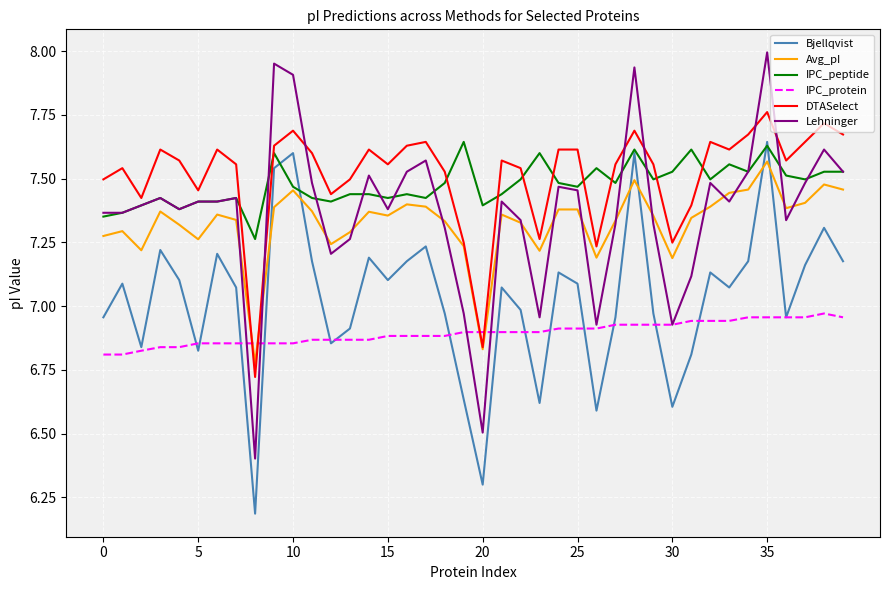

Which series ends up on top after the final intersection of Bjellqvist and Avg_pI?

Avg_pI